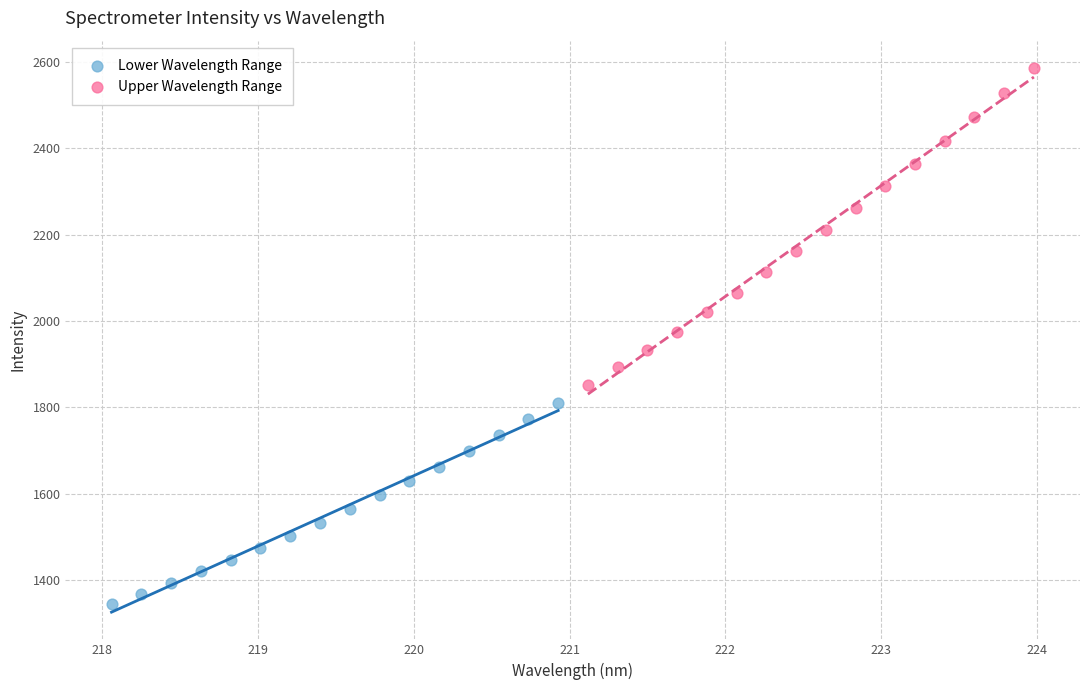

Which series has the widest spread of Y values?

Upper Wavelength Range